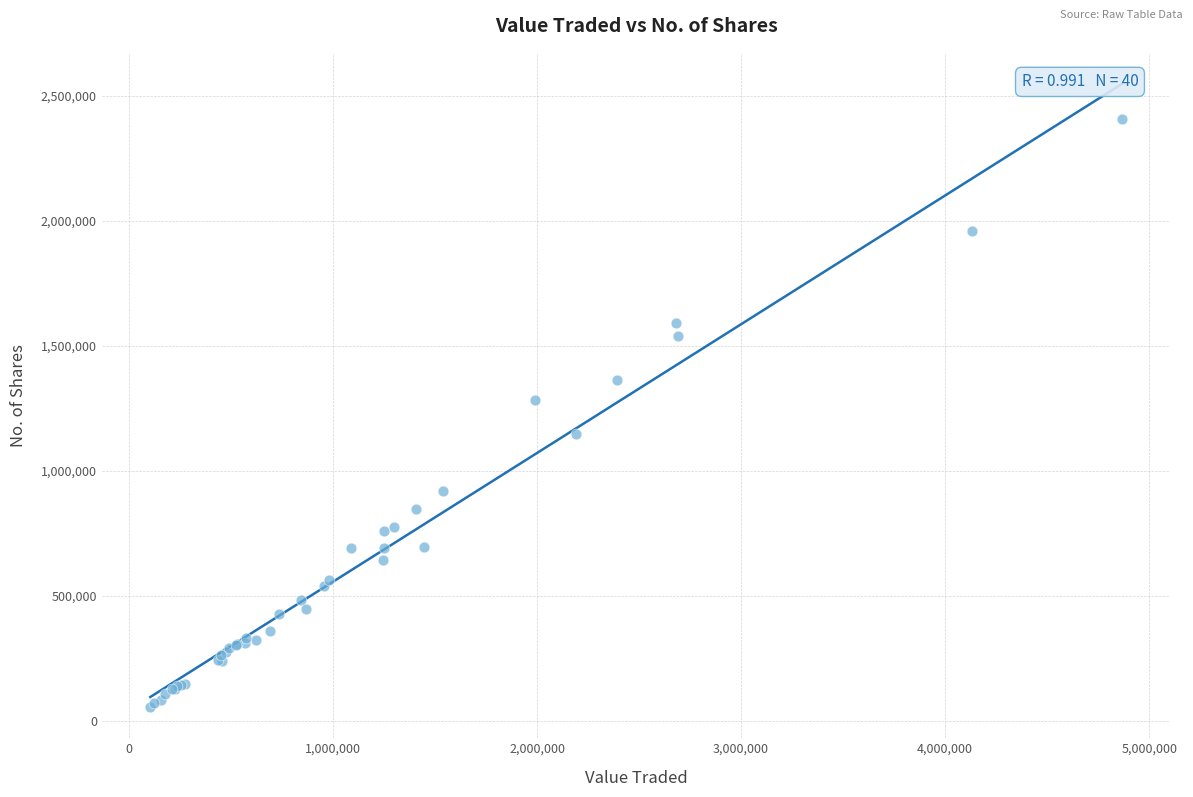

What Y value in the scatter plot is closest to 1231811?

1284488